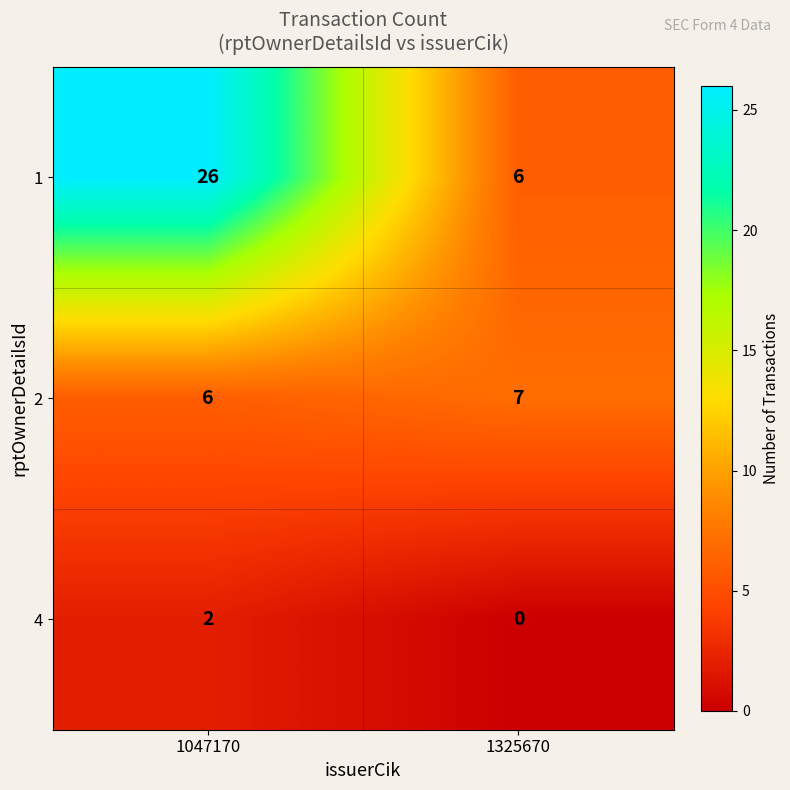

True or false: 1 has a value of 6 at 1325670.

True